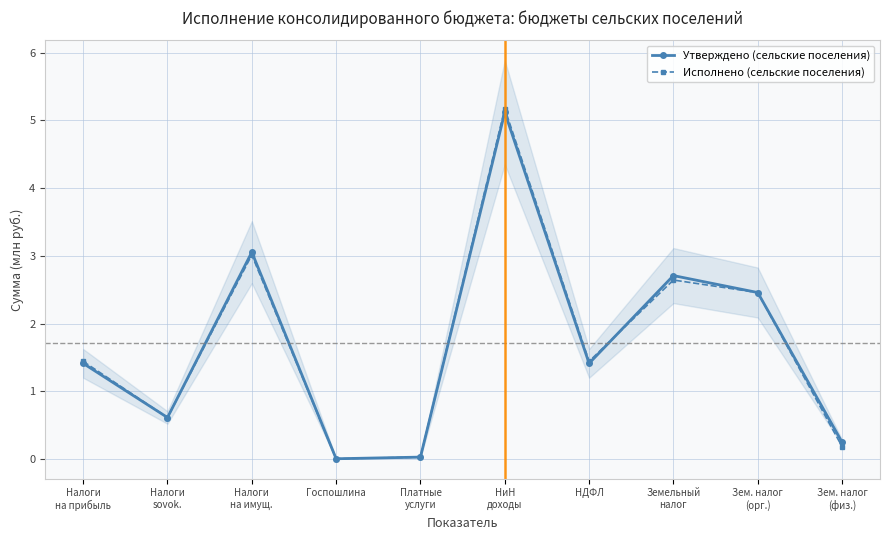

Reading left to right, extract all data points from this chart.

Утверждено (сельские поселения): Налоги
на прибыль=1.4	Налоги
sovok.=0.6	Налоги
на имущ.=3.1	Госпошлина=0.0	Платные
услуги=0.0	НиН
доходы=5.1	НДФЛ=1.4	Земельный
налог=2.7	Зем. налог
(орг.)=2.5	Зем. налог
(физ.)=0.3
Исполнено (сельские поселения): Налоги
на прибыль=1.4	Налоги
sovok.=0.6	Налоги
на имущ.=3.0	Госпошлина=0.0	Платные
услуги=0.0	НиН
доходы=5.2	НДФЛ=1.4	Земельный
налог=2.6	Зем. налог
(орг.)=2.5	Зем. налог
(физ.)=0.2